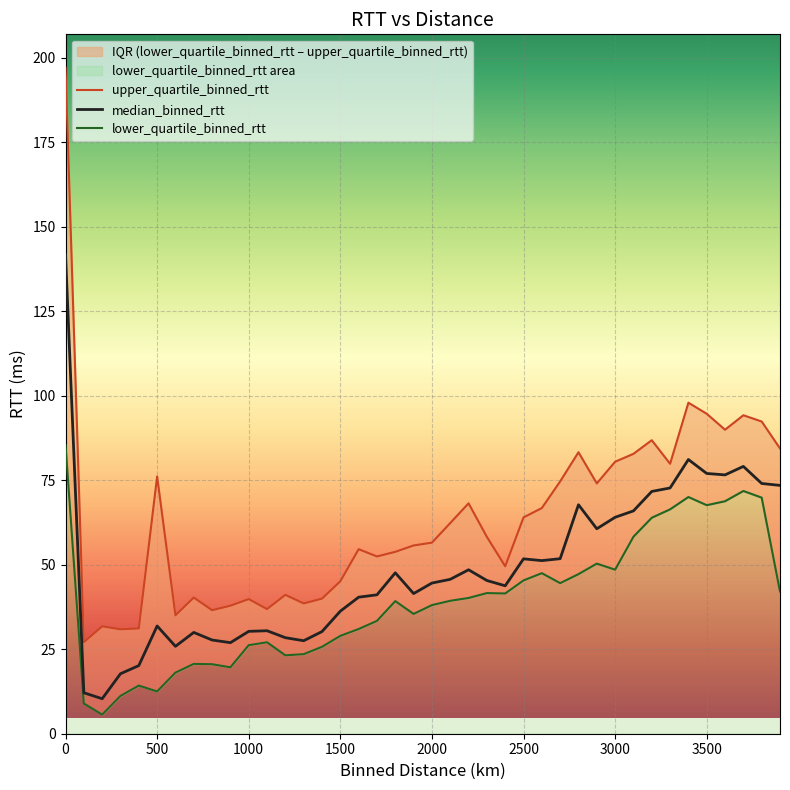

Is it true that median_binned_rtt equals 77.0 at 3500?

True